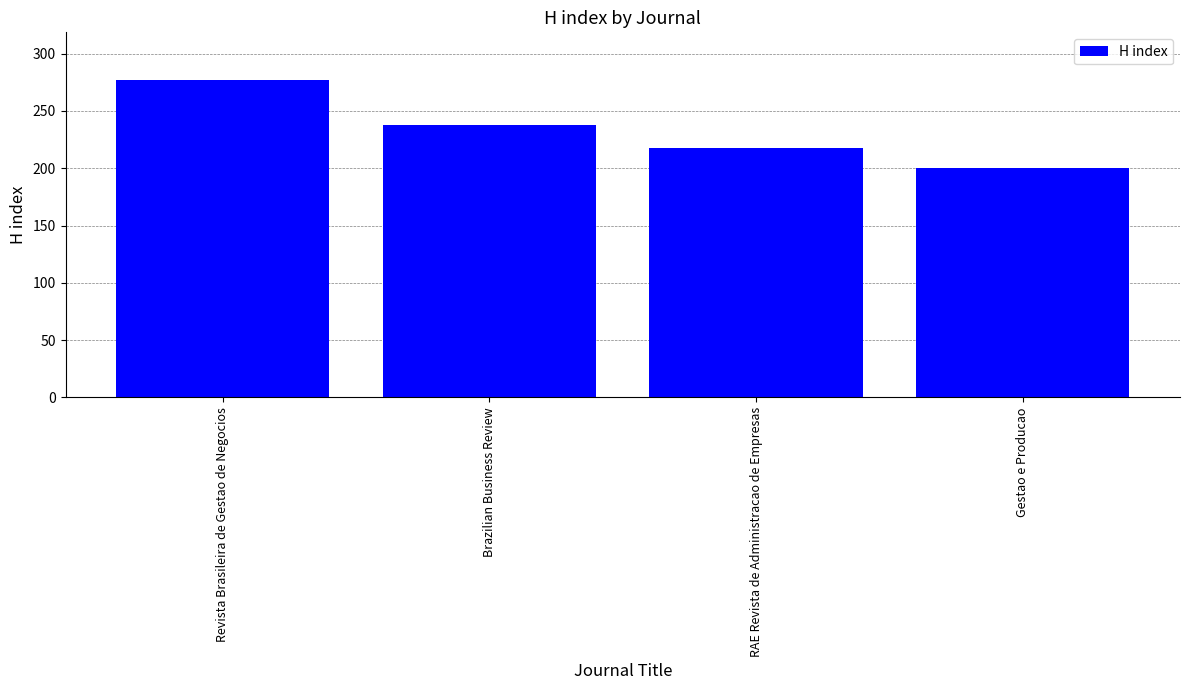

What is the difference between the maximum and minimum values?

77